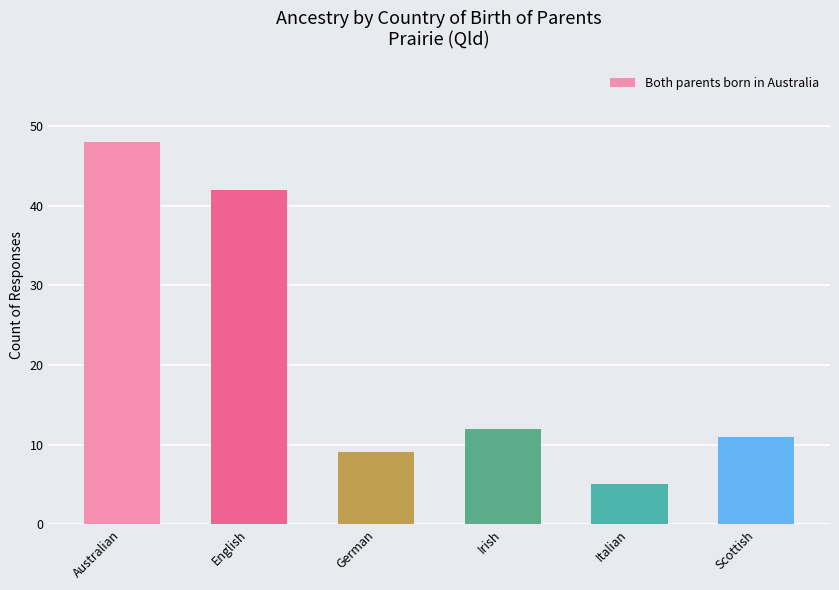

At which label is the value closest to 26?

Irish